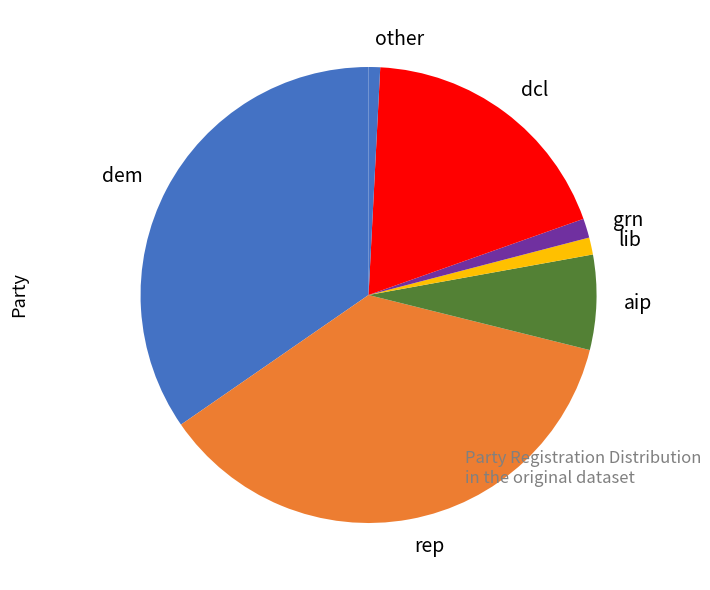

The other slice represents 1% of the pie. True or false?

True